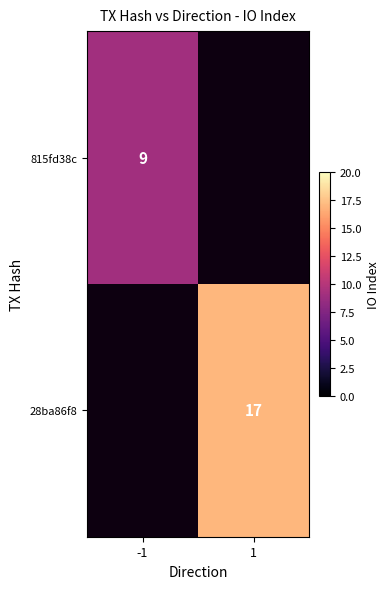

How many distinct data groups are displayed?

2